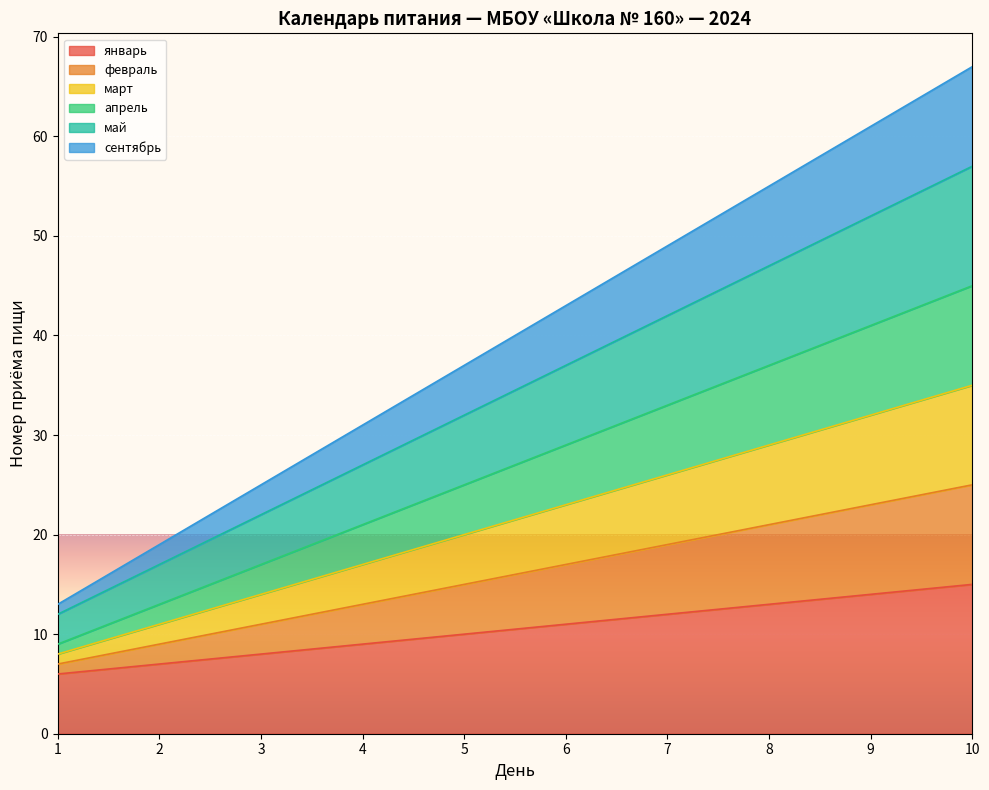

How many lines are shown in the chart?

6